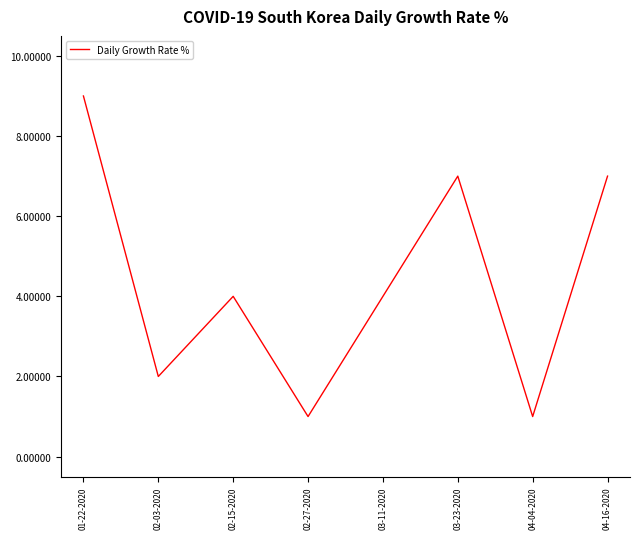

True or false: there are more than 2 points higher than both neighbors.

False